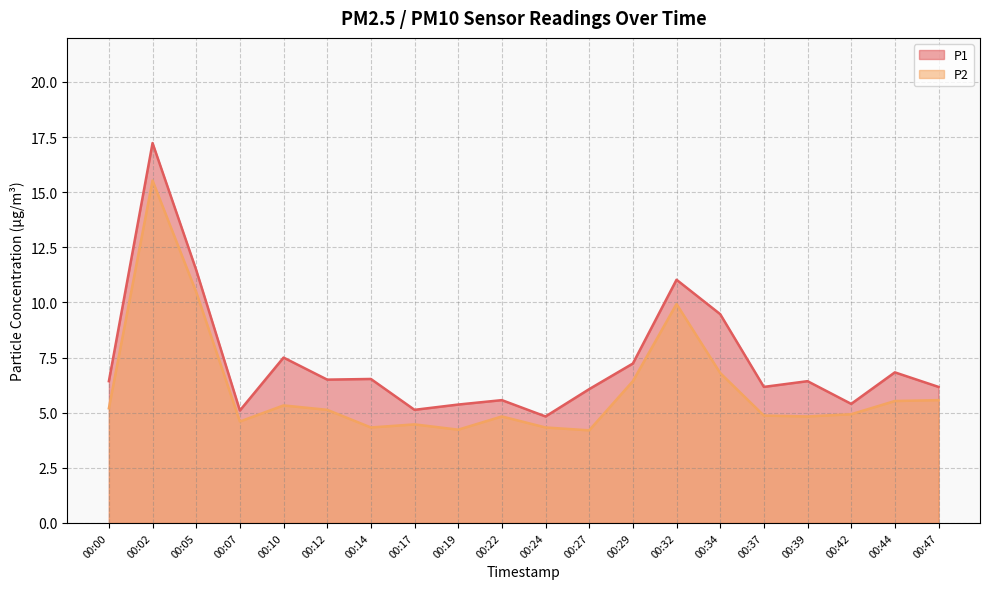

Where does the P1 series first go above 6?

00:00